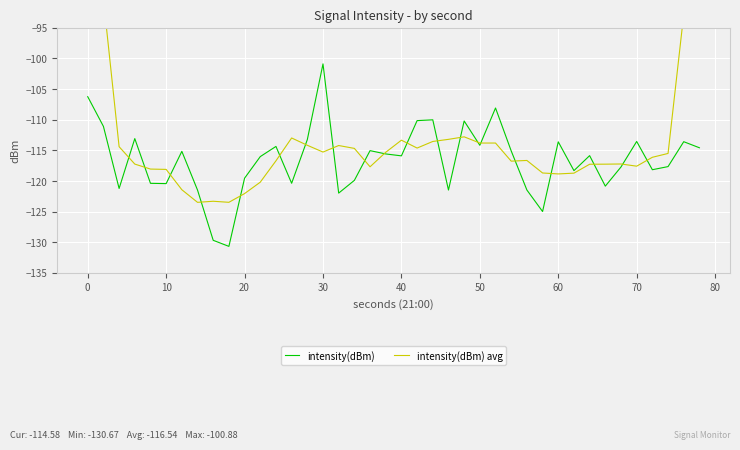

What is the maximum value for intensity(dBm)?

-100.9